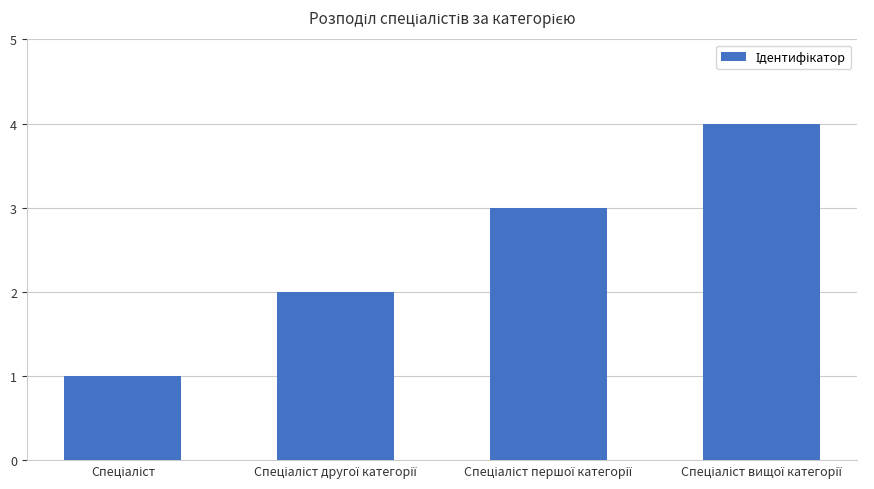

What is the sum of all values?

10